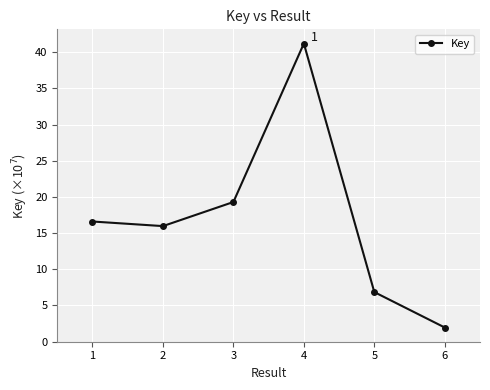

Reading left to right, list all the values displayed in this chart.

16.6	16.0	19.3	41.2	6.8	1.9